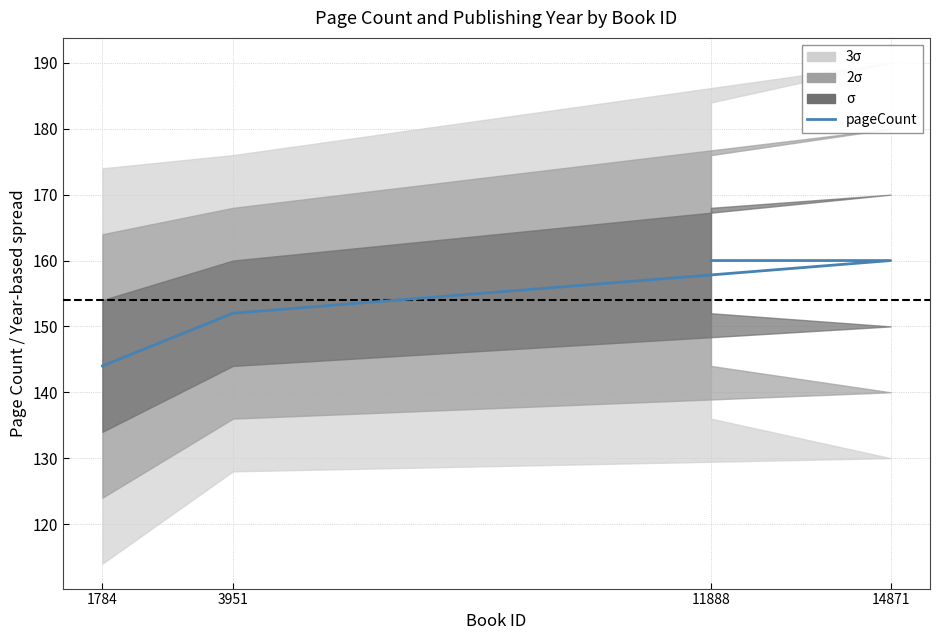

Which category has the highest value across all series?

11888